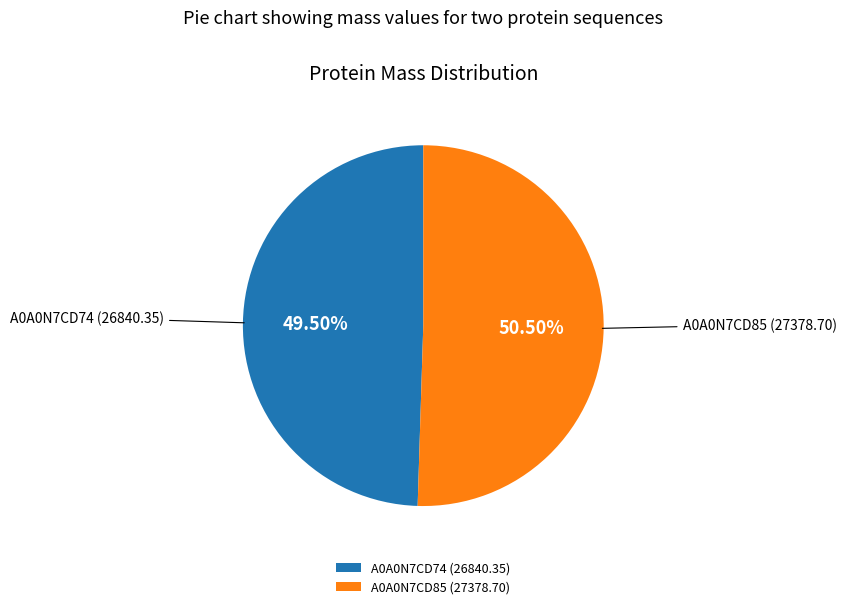

Approximately how many times larger is the value at A0A0N7CD74 (26840.35) compared to A0A0N7CD85 (27378.70)?

1.0